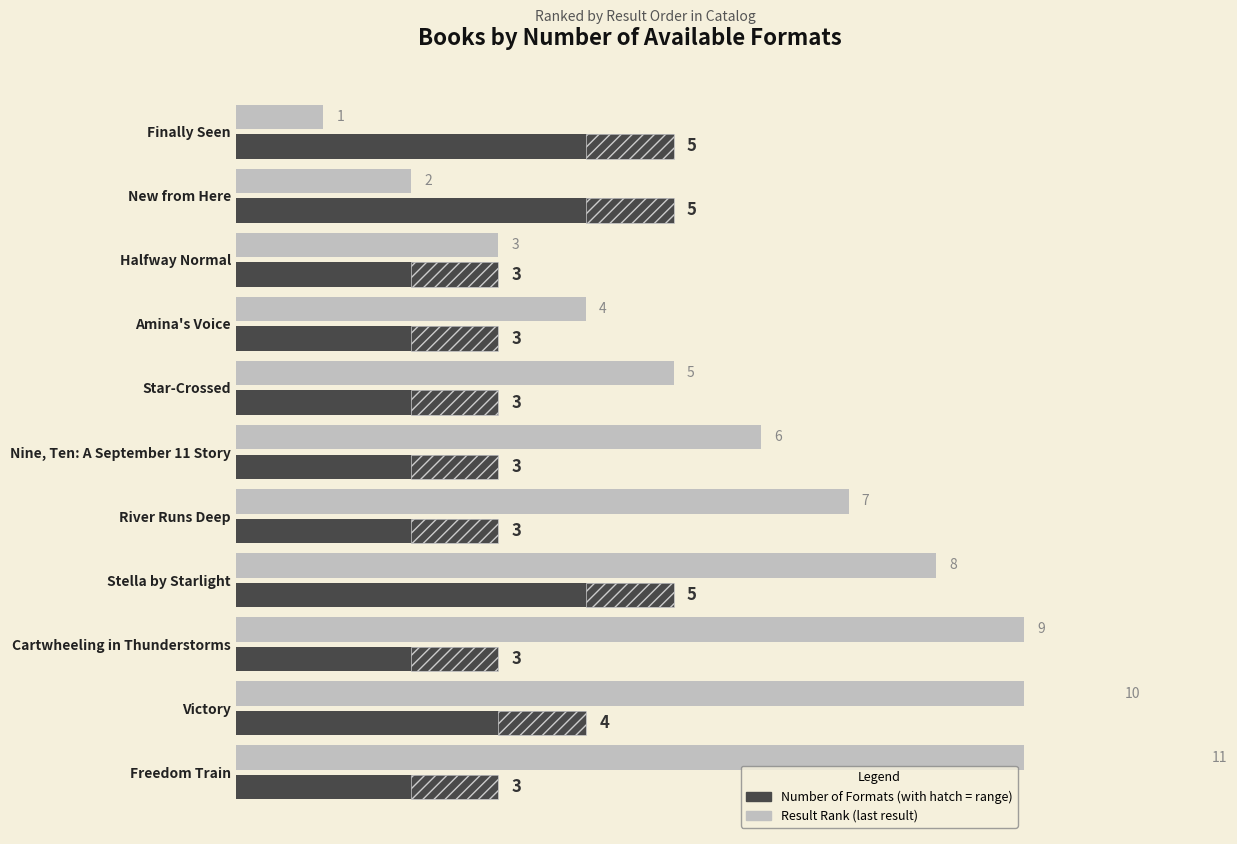

What are all the series names shown in the legend?

Result Rank, Number of Formats